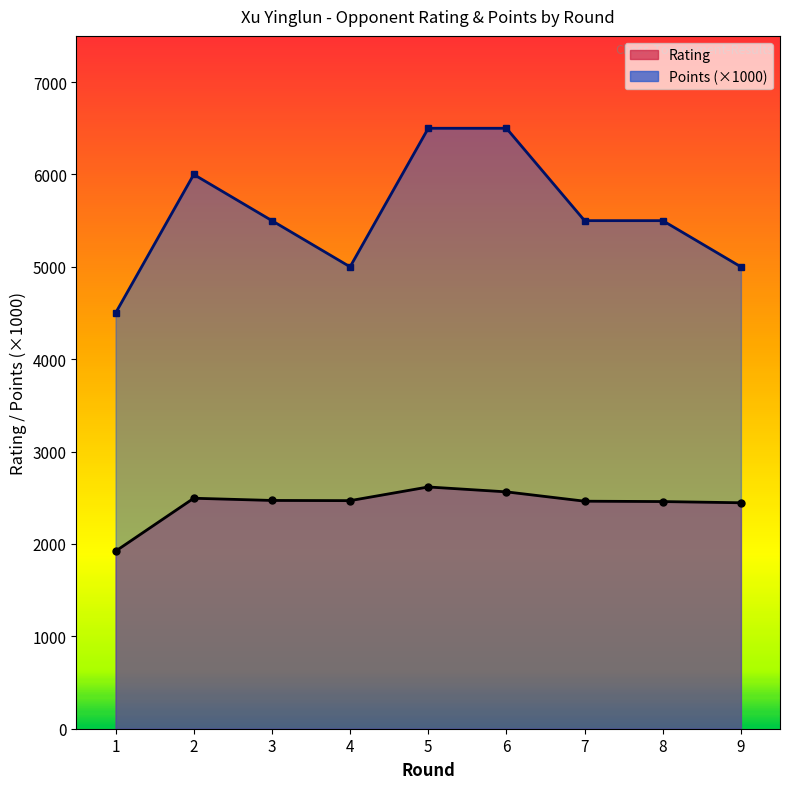

True or false: Rating has more than 1 points higher than both neighbors.

True